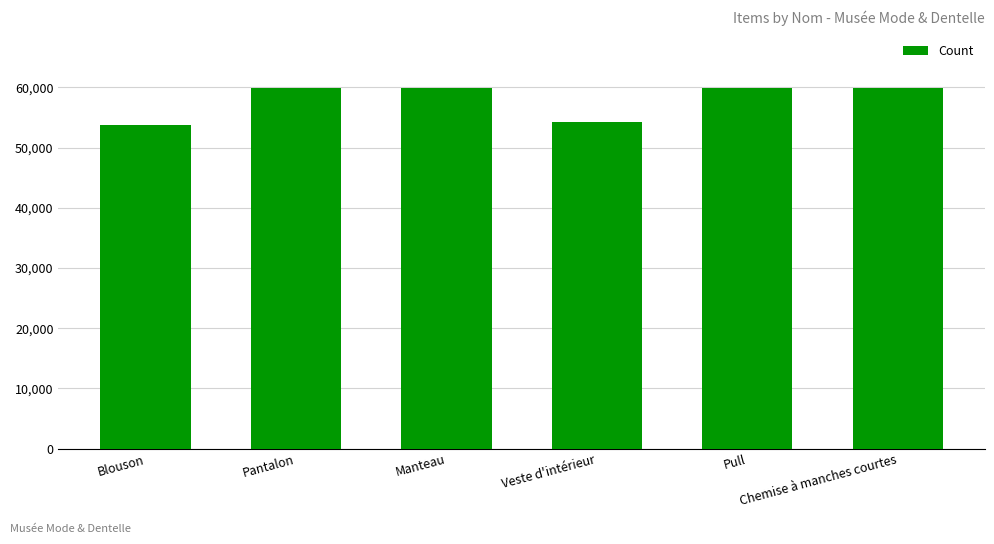

At which label is the value closest to 56848?

Veste d'intérieur